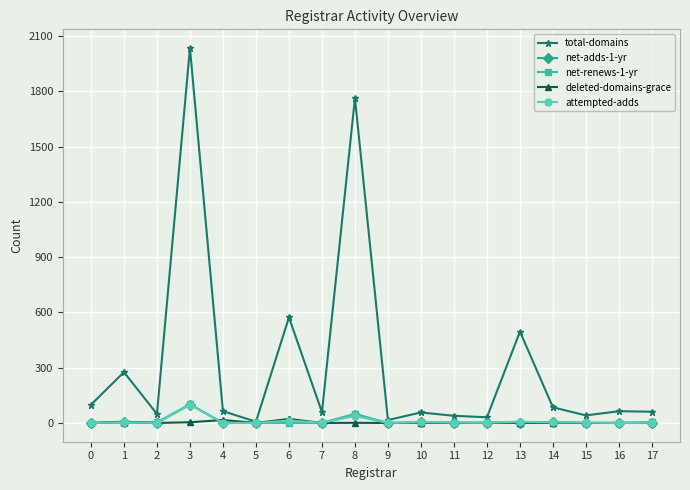

At which category is the sum across all series the highest?

3